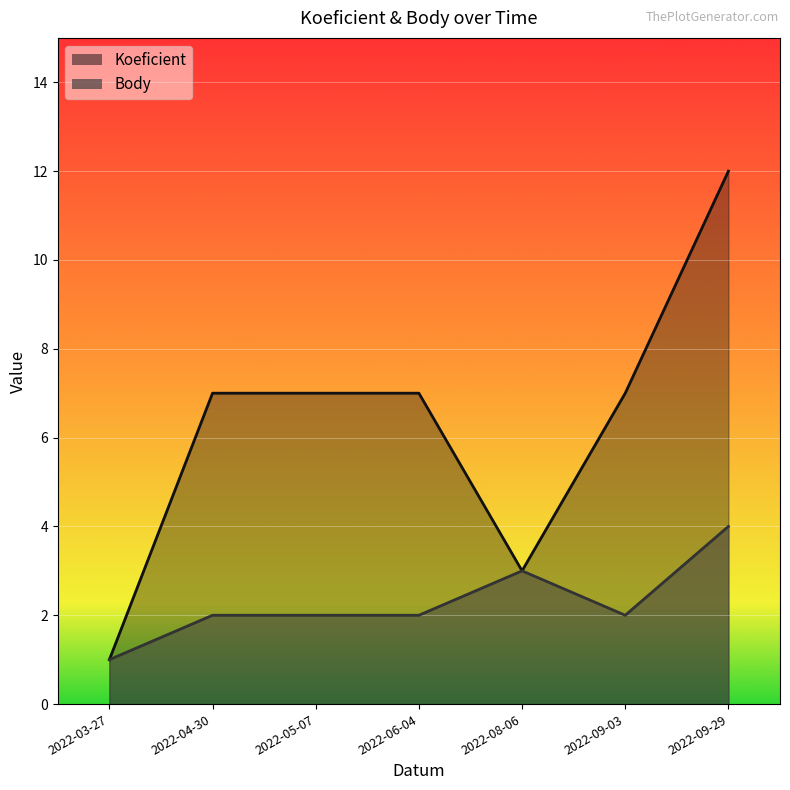

How many lines are shown in the chart?

2